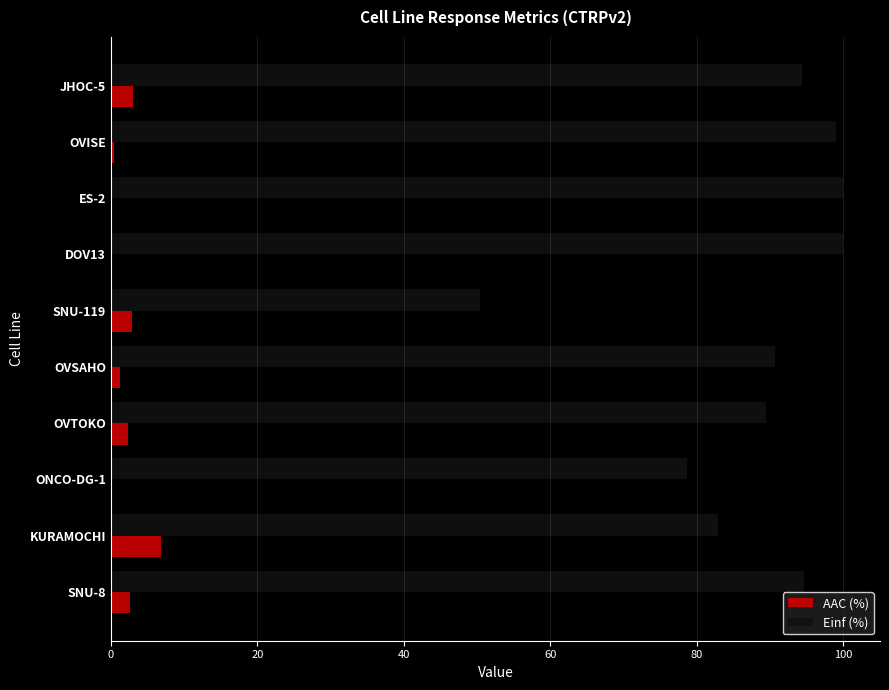

What is the maximum value for Einf (%)?

100.0